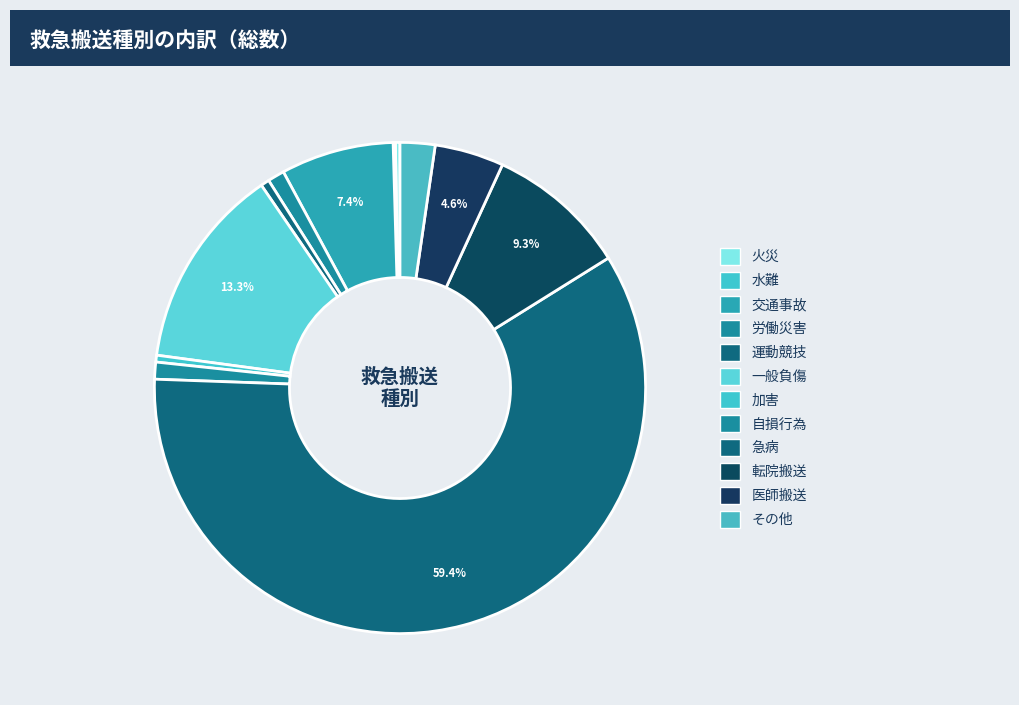

What portion of the pie excludes 加害?

99.6%